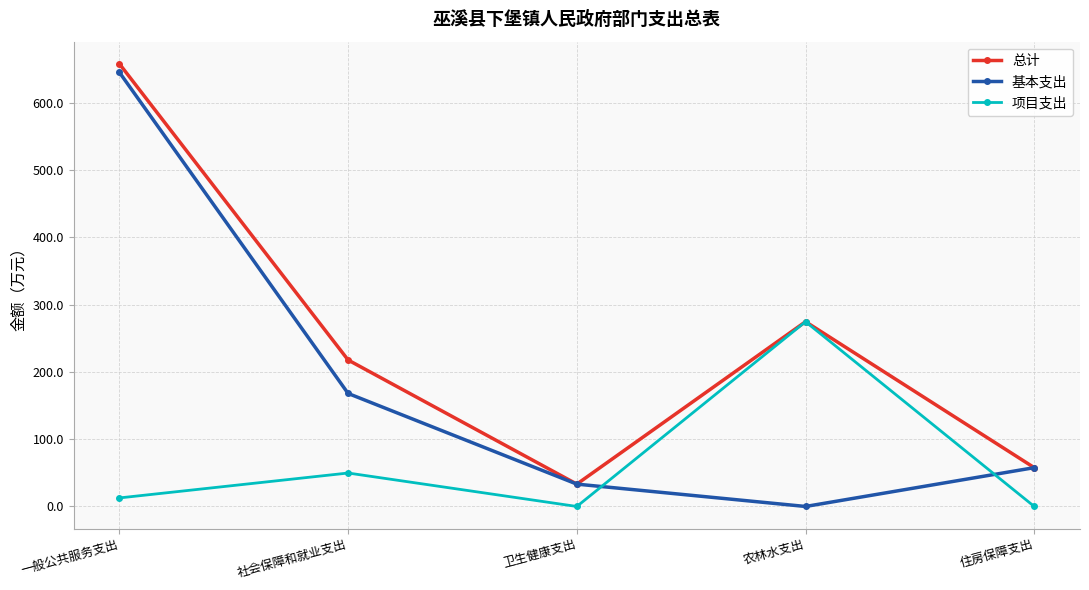

At which category does 基本支出 reach its first local valley?

农林水支出